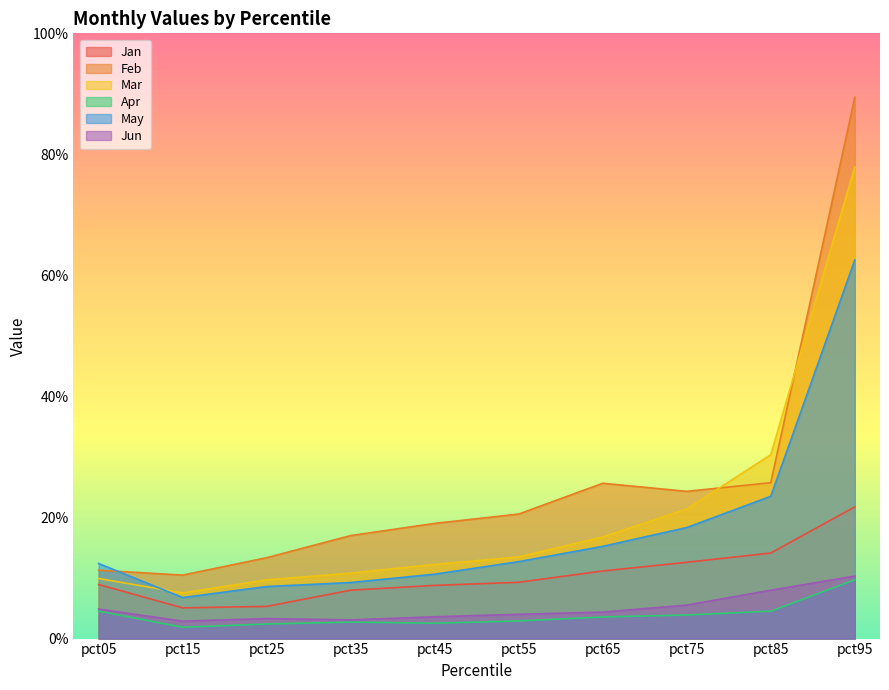

At which category does the chart reach its peak across all series?

pct95